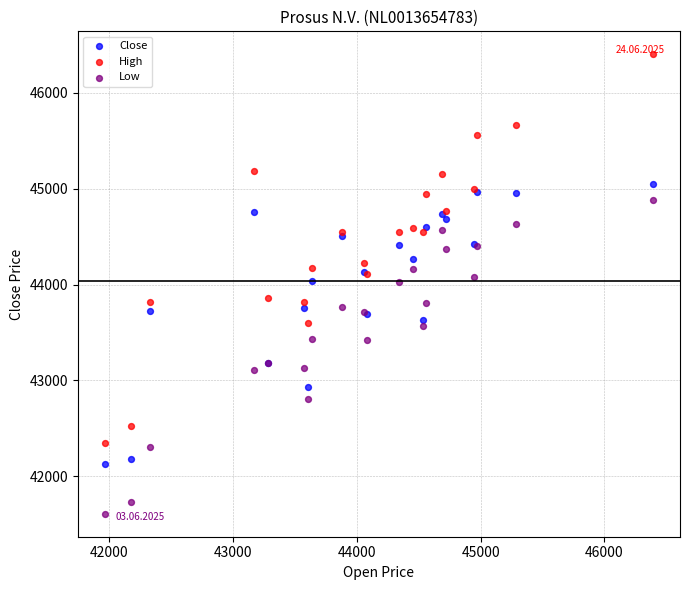

What is the X range (max minus min) for the scatter plot?

4424